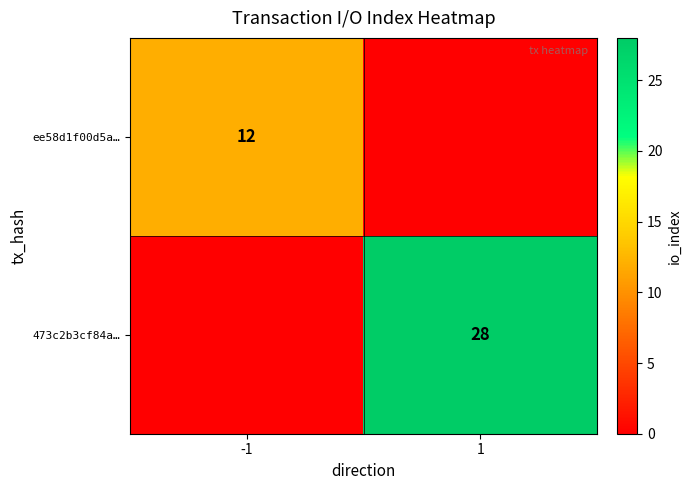

At which category is the sum across all series the highest?

1